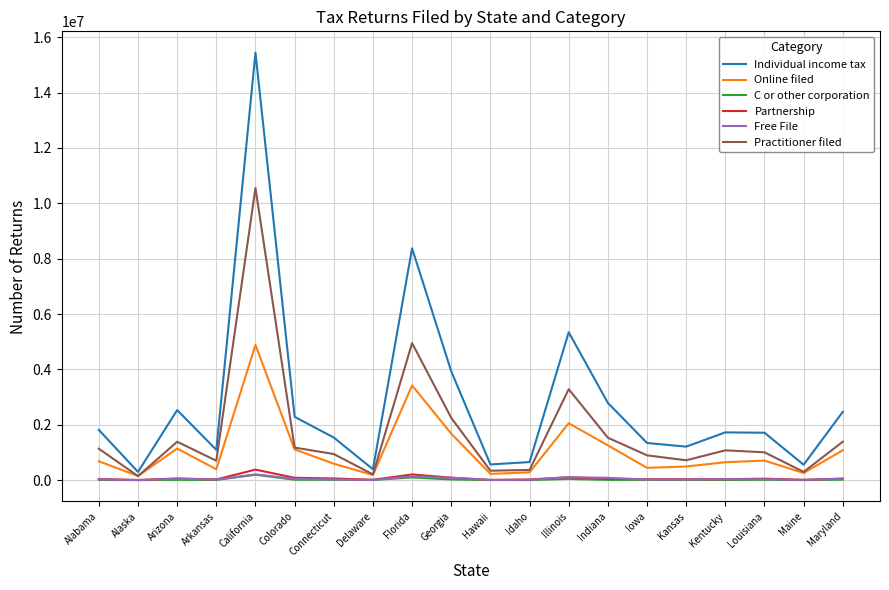

What is the sum of all Online filed values?

21700878